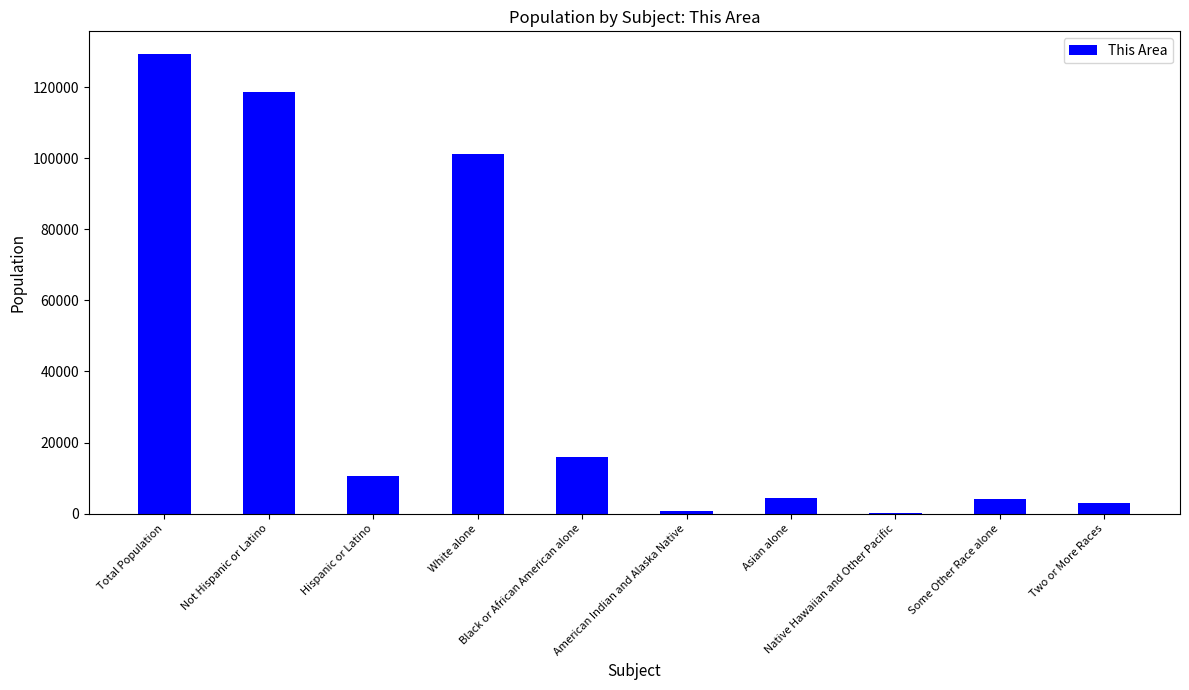

What is the greatest value displayed?

129250